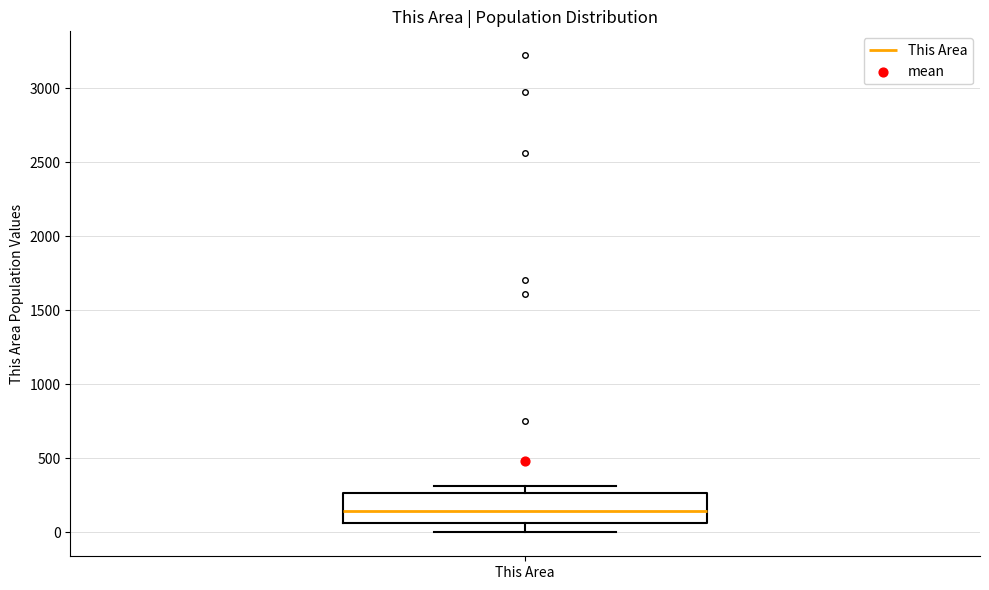

Read this box plot against the y-axis: the position of the median line, the range covered by the box, and the ends of both whiskers. The values are not printed on the chart, so give them approximately, as read against the axis.

median 150, box 50 to 250, whiskers 0 to 300